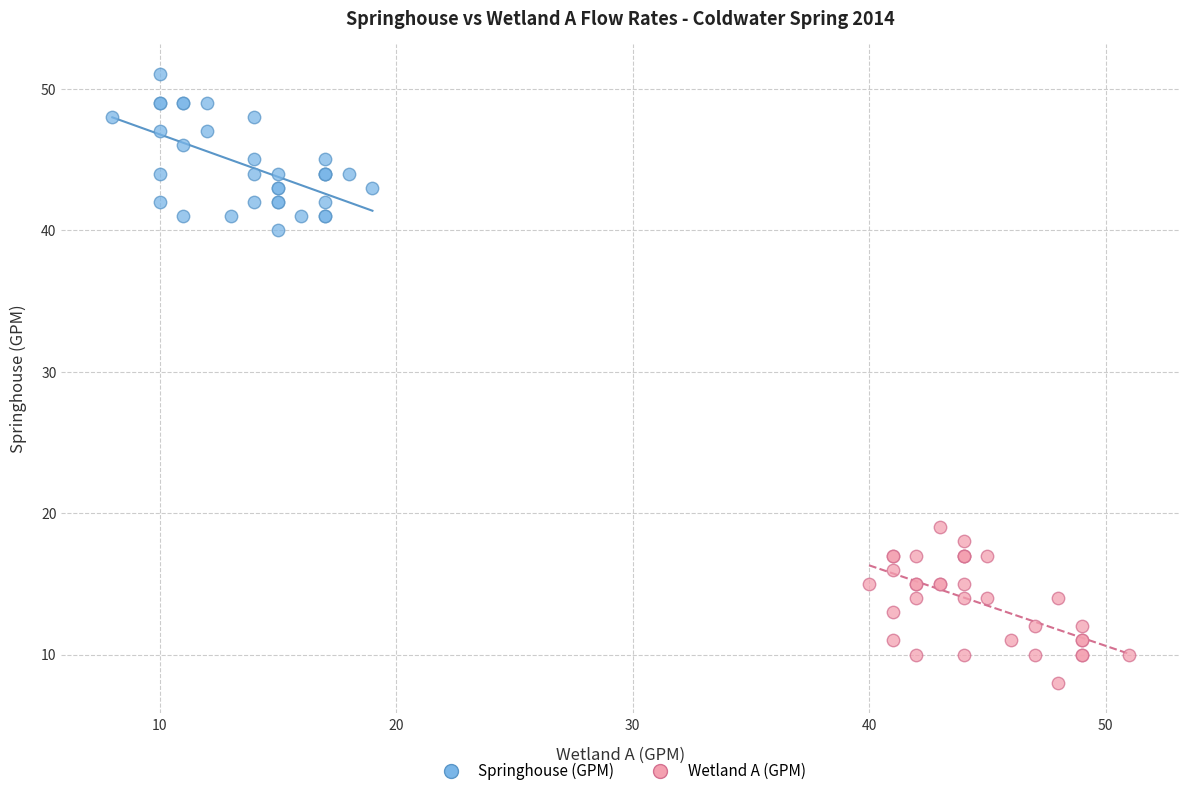

Which series reaches the maximum Y coordinate?

Springhouse (GPM)